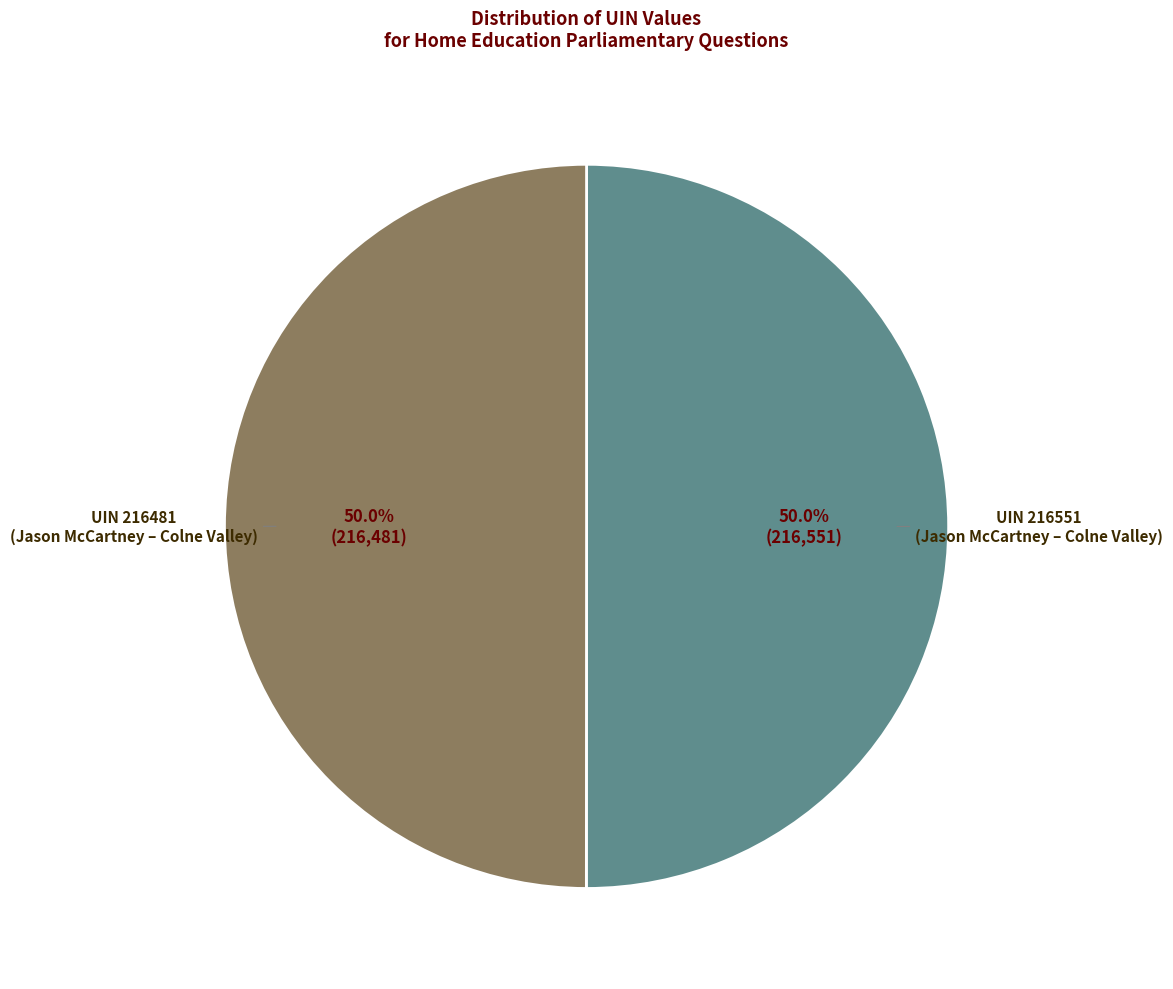

Do UIN 216551 (Jason McCartney – Colne Valley) and UIN 216481 (Jason McCartney – Colne Valley) together represent more than half of the pie?

Yes